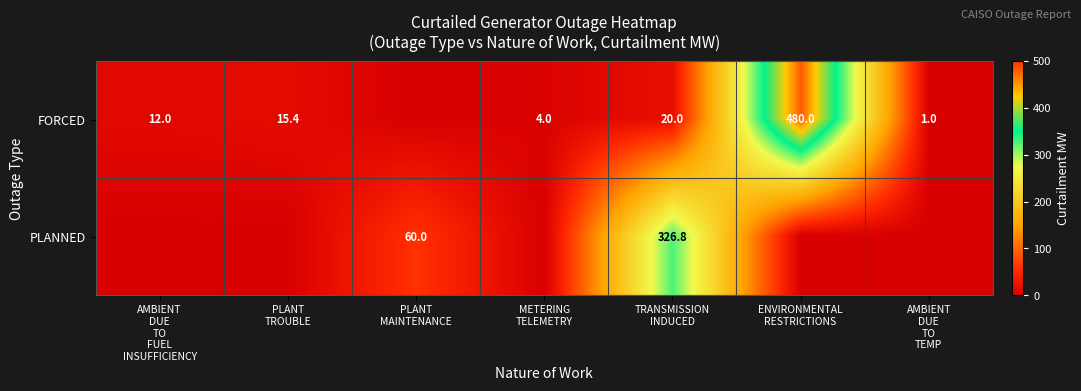

Which series changed the most between PLANT TROUBLE and METERING TELEMETRY?

FORCED